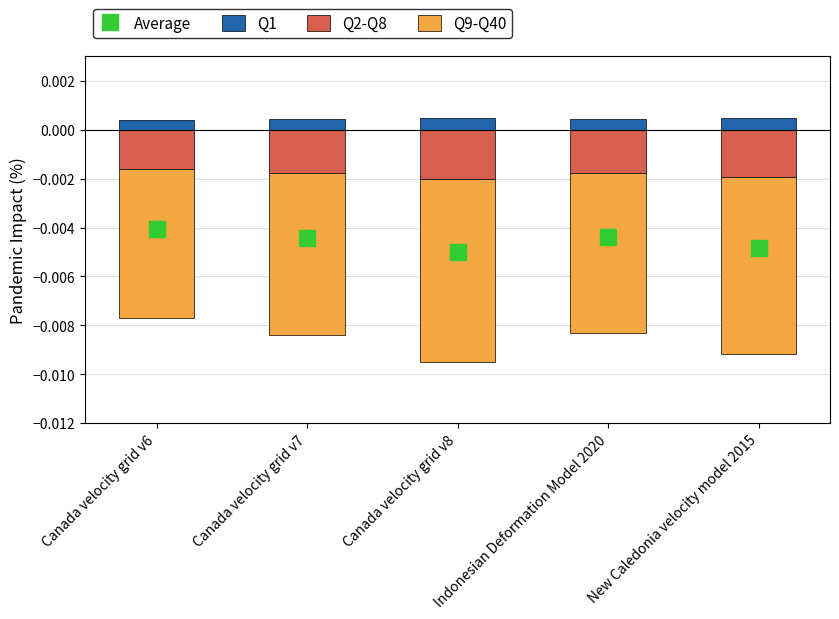

Is the value of Q2-Q8 at Canada velocity grid v6 greater than the value of Q9-Q40 at New Caledonia velocity model 2015?

Yes